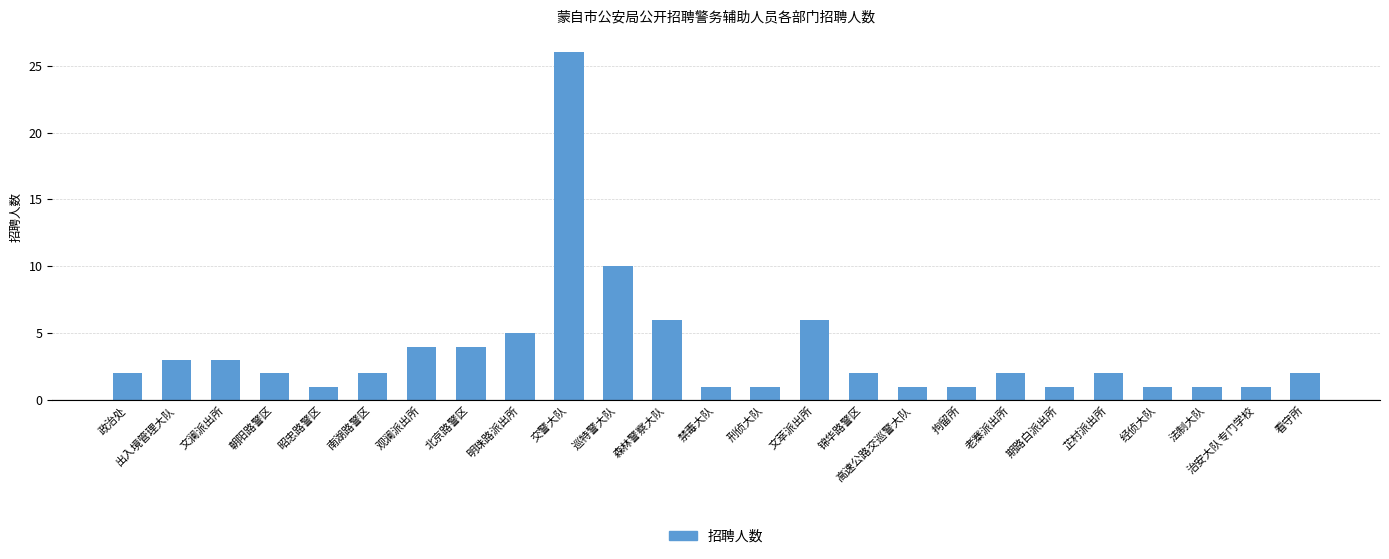

What is the maximum value shown in the chart?

26